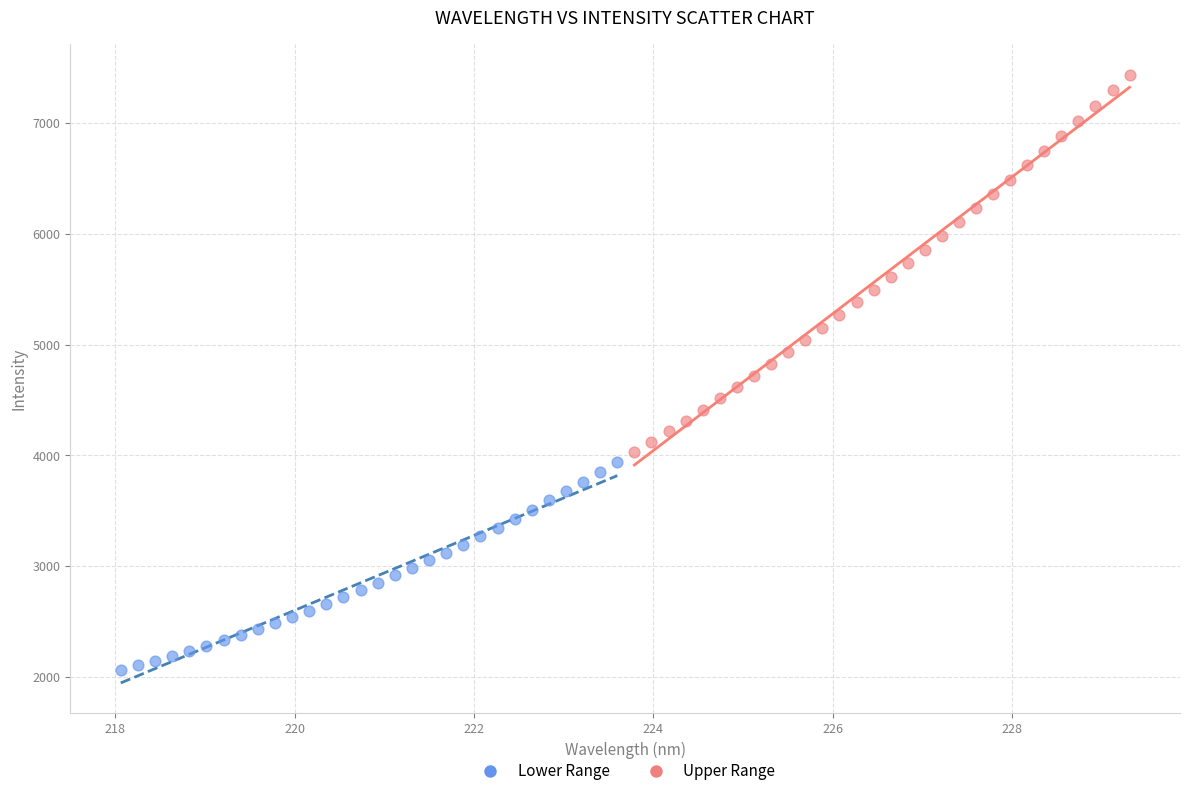

Which series reaches the minimum Y coordinate?

Lower Range